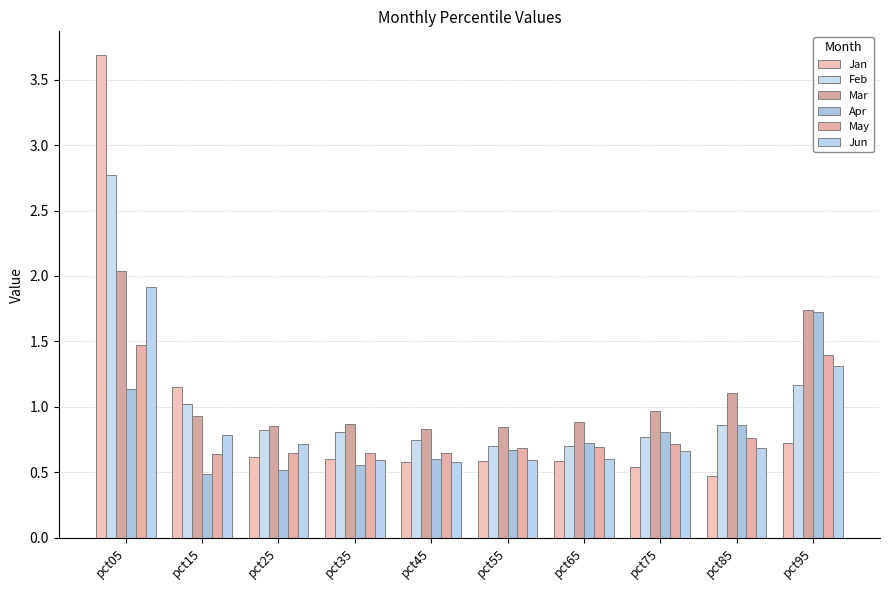

How many bars are there in total?

60